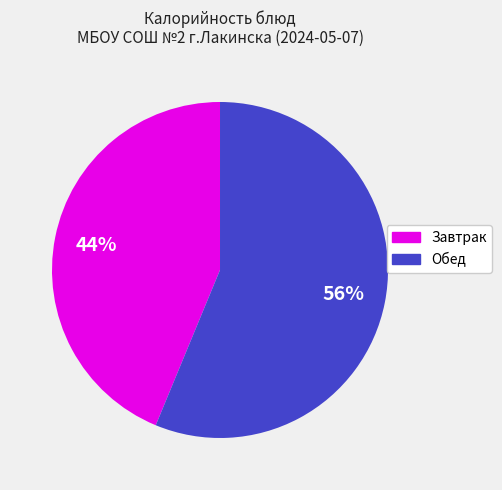

Is there any slice that represents more than half of the pie?

Yes